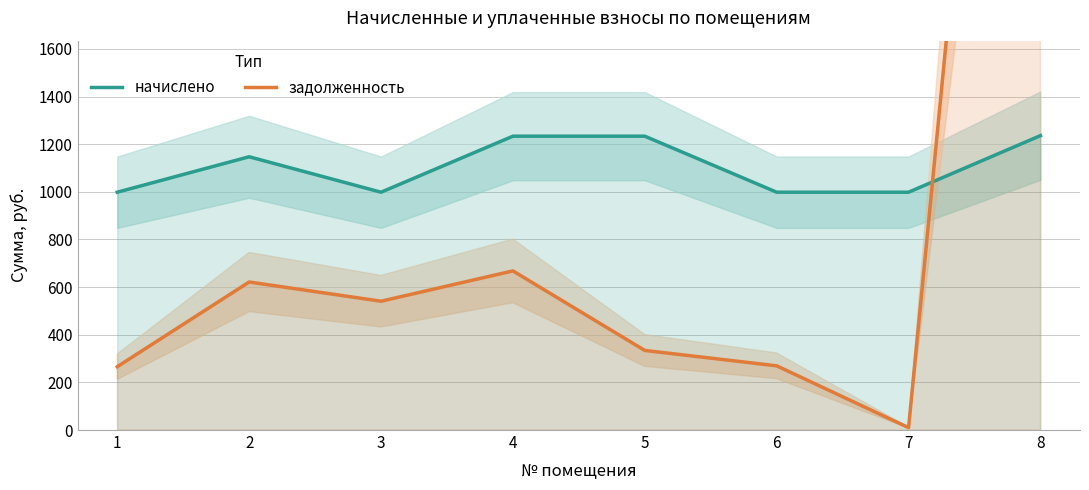

At which category is the sum across all series the highest?

8